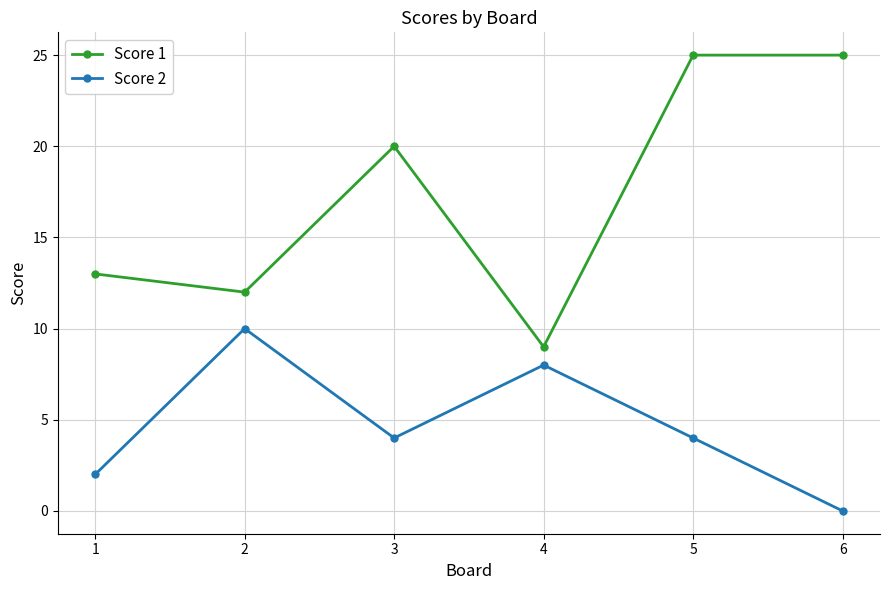

How many data points does each series have?

6